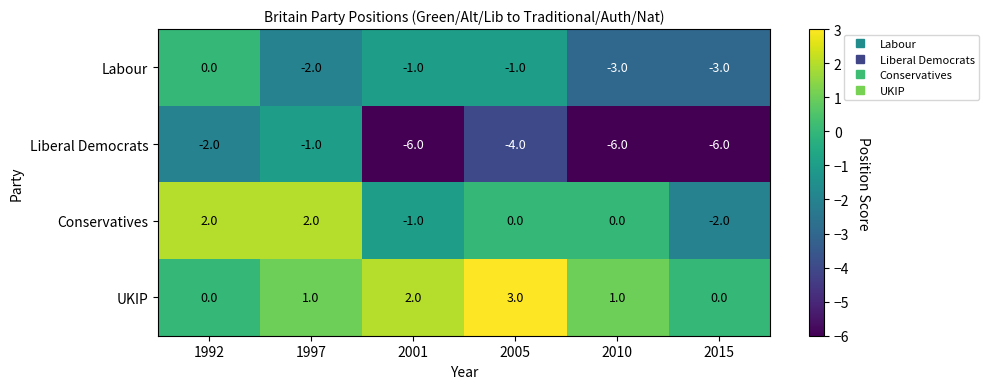

Read the Liberal Democrats value at 2001.

-6